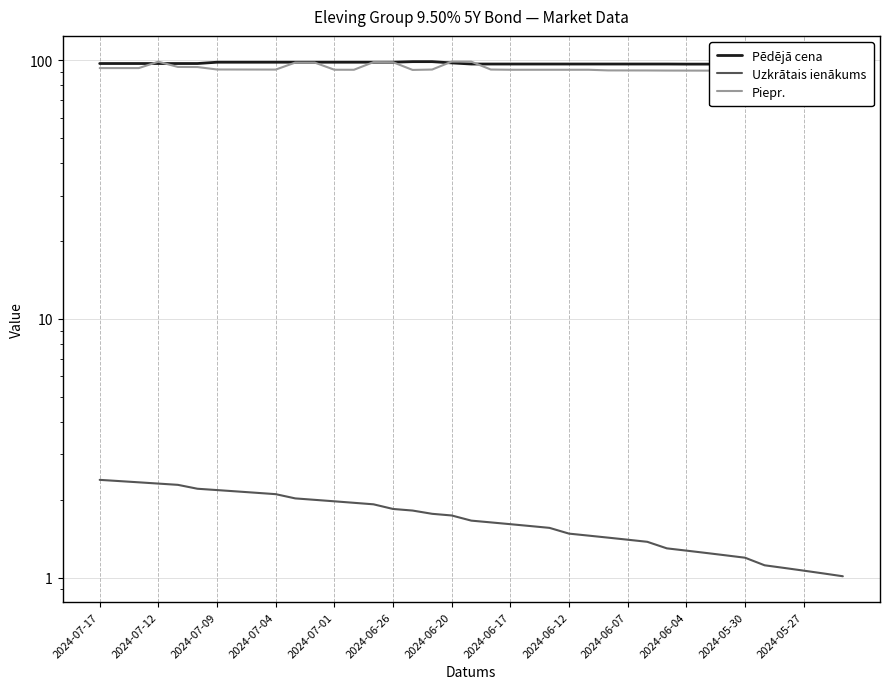

True or false: Pēdējā cena has a value of 98.3 at 2024-06-12.

True